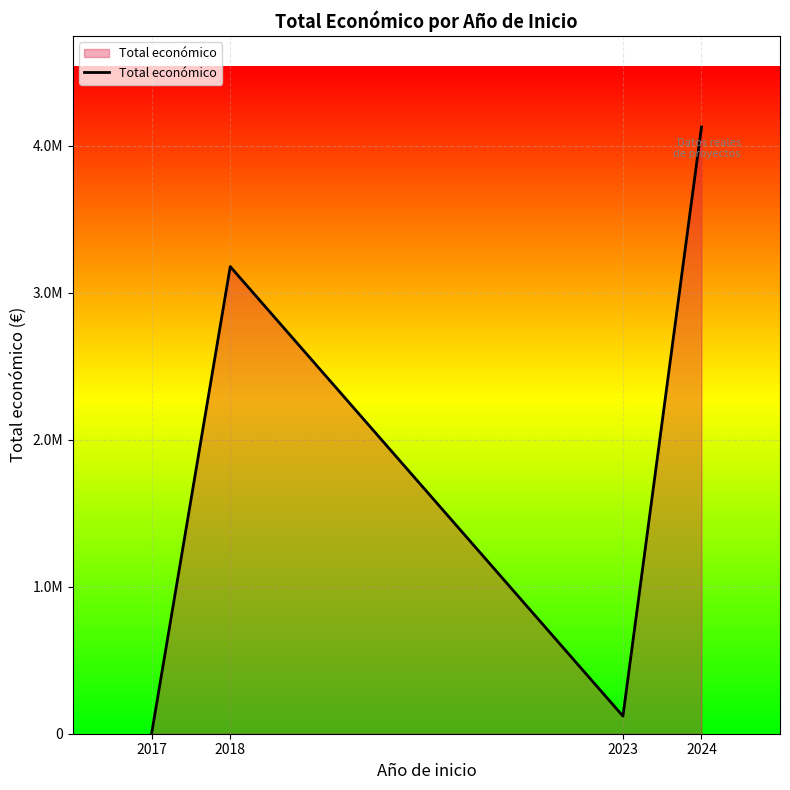

What is the approximate value at 2023?

120000